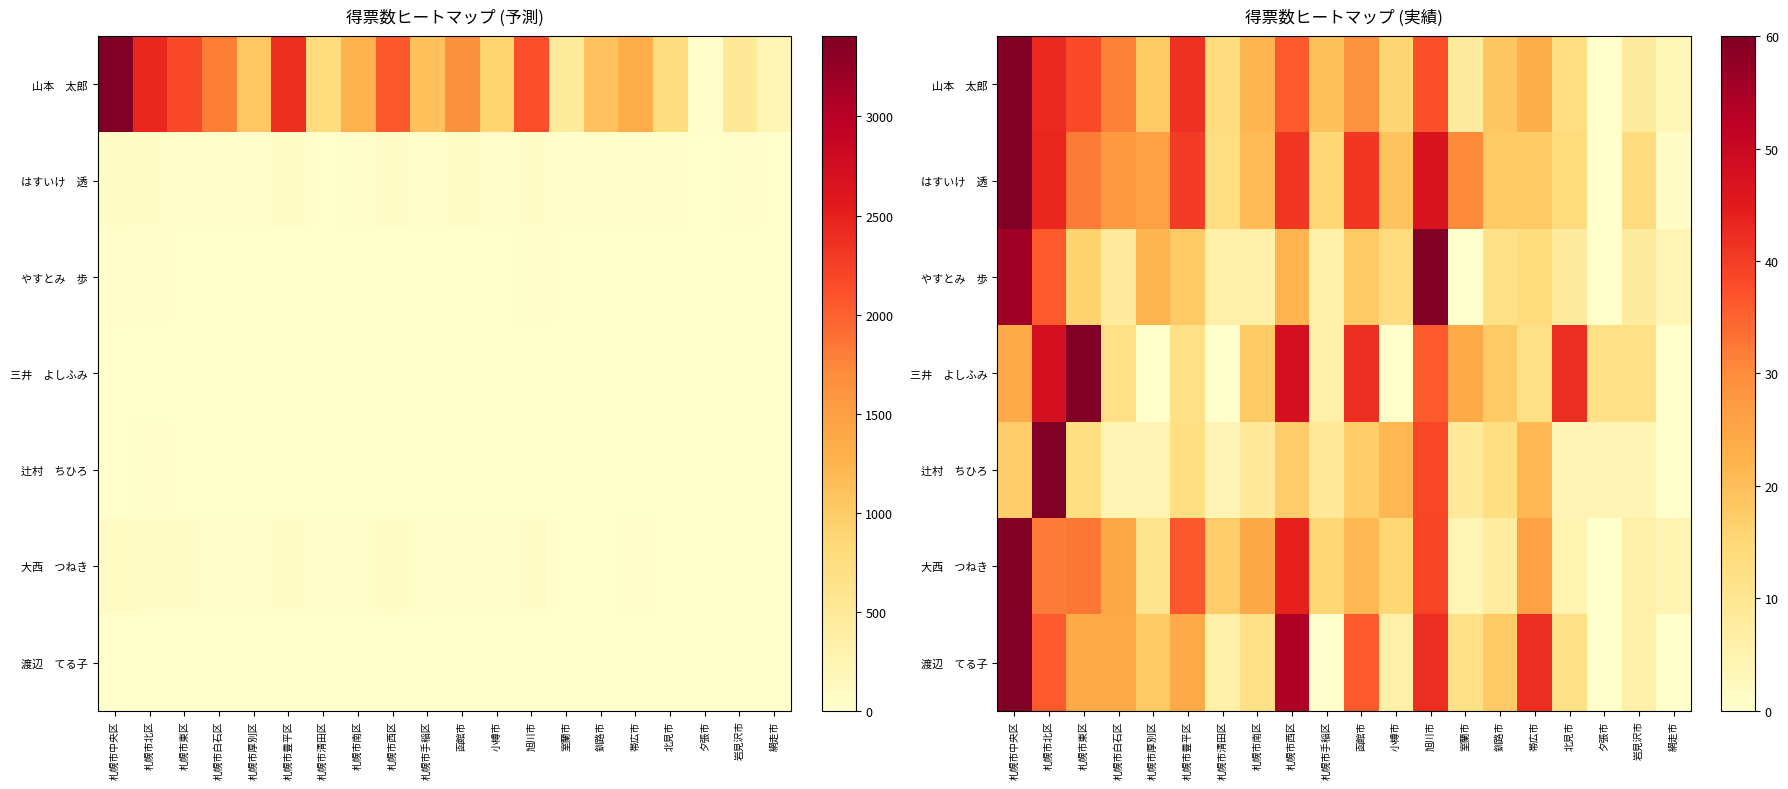

Rank the categories by 山本 太郎 value from highest to lowest.

札幌市中央区, 札幌市北区, 札幌市豊平区, 札幌市東区, 旭川市, 札幌市西区, 札幌市白石区, 函館市, 帯広市, 札幌市南区, 札幌市手稲区, 釧路市, 札幌市厚別区, 小樽市, 札幌市清田区, 北見市, 岩見沢市, 室蘭市, 網走市, 夕張市